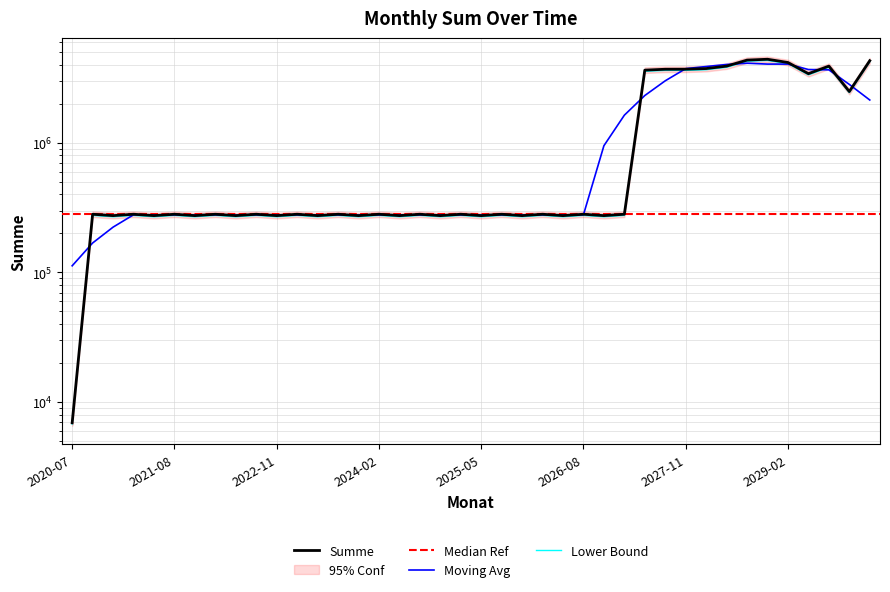

What is the difference between the second highest and minimum values?

4348102.1